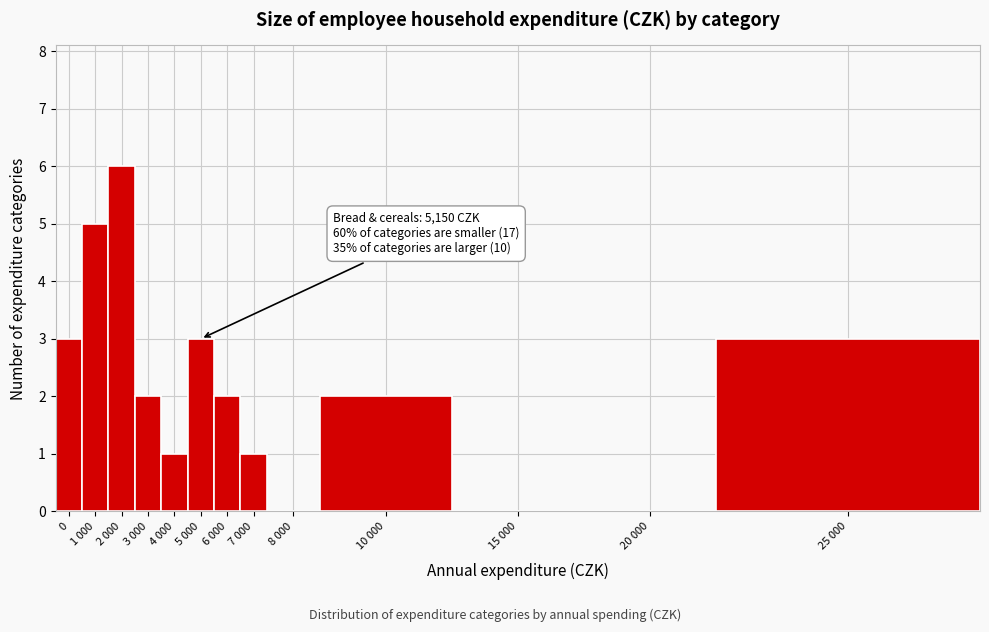

Reading left to right, list all the values displayed in this chart.

0=3	1 000=5	2 000=6	3 000=2	4 000=1	5 000=3	6 000=2	7 000=1	8 000=0	10 000=2	15 000=0	20 000=0	25 000=3